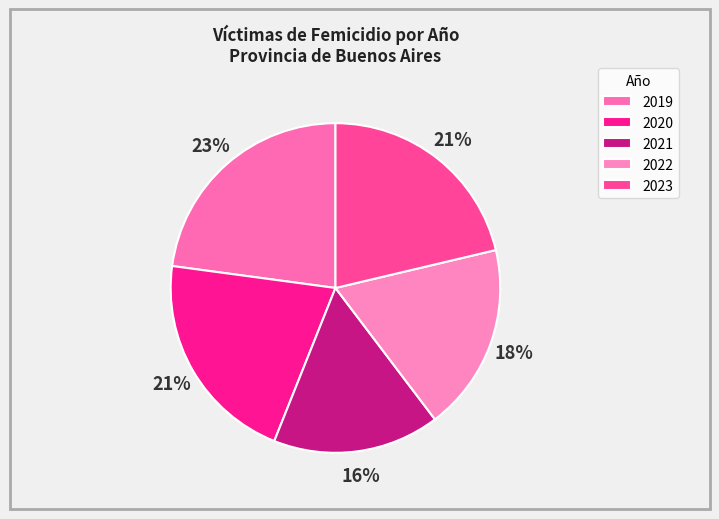

What is the ratio of the value at 2021 to the value at 2022?

0.9